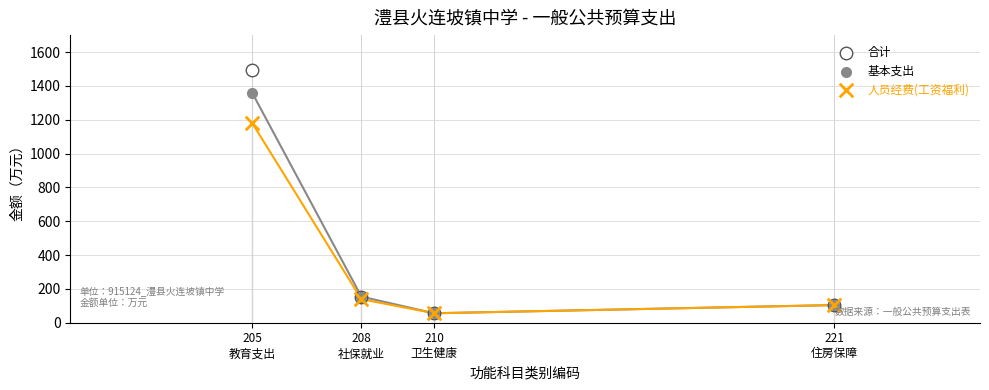

Across all series, what Y value is closest to 774?

1180.2